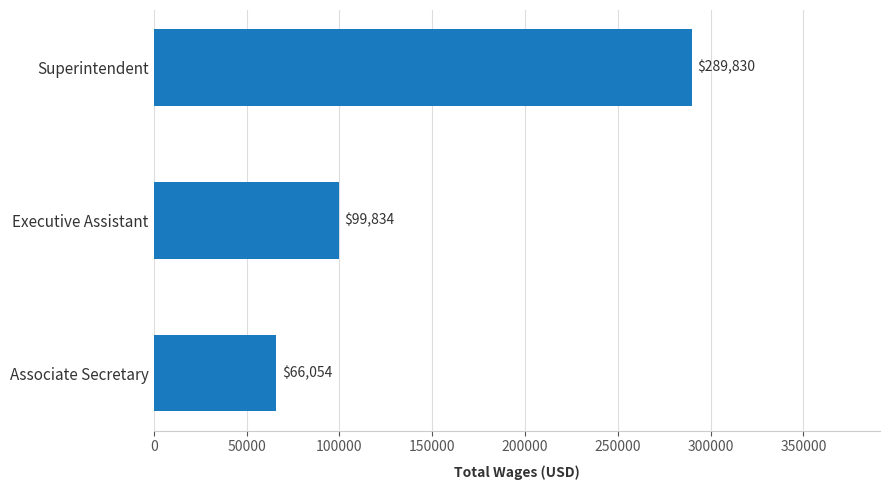

List the labels in order of value, largest first.

Superintendent, Executive Assistant, Associate Secretary